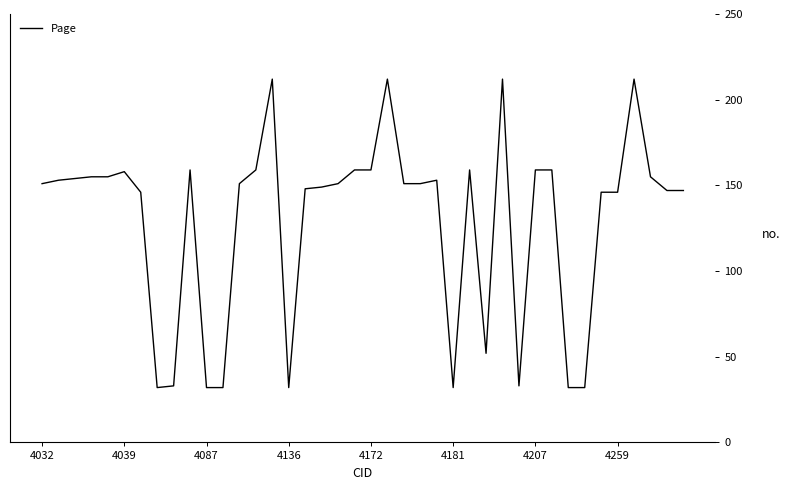

What is the minimum value shown in the chart?

32